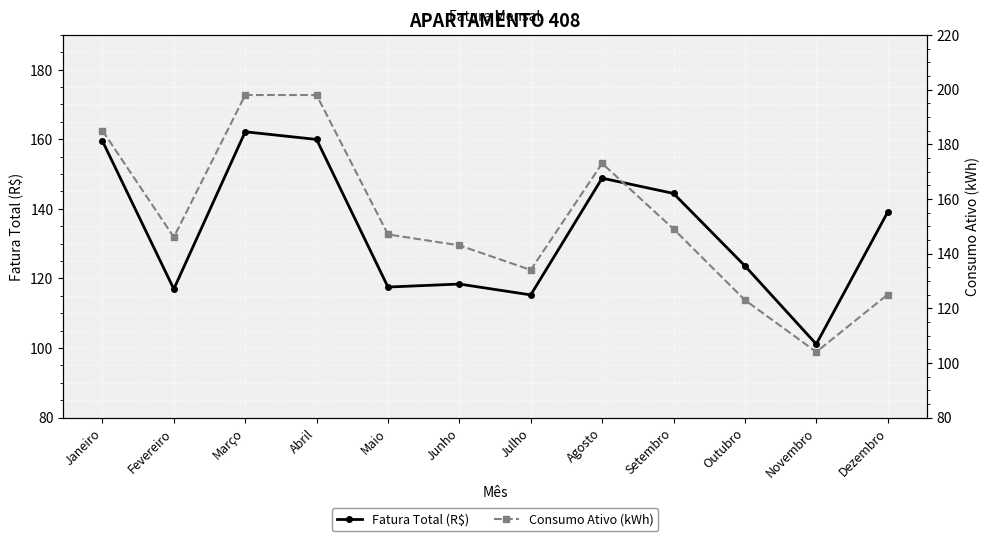

How many data points in Consumo Ativo (kWh) are less than 147?

6